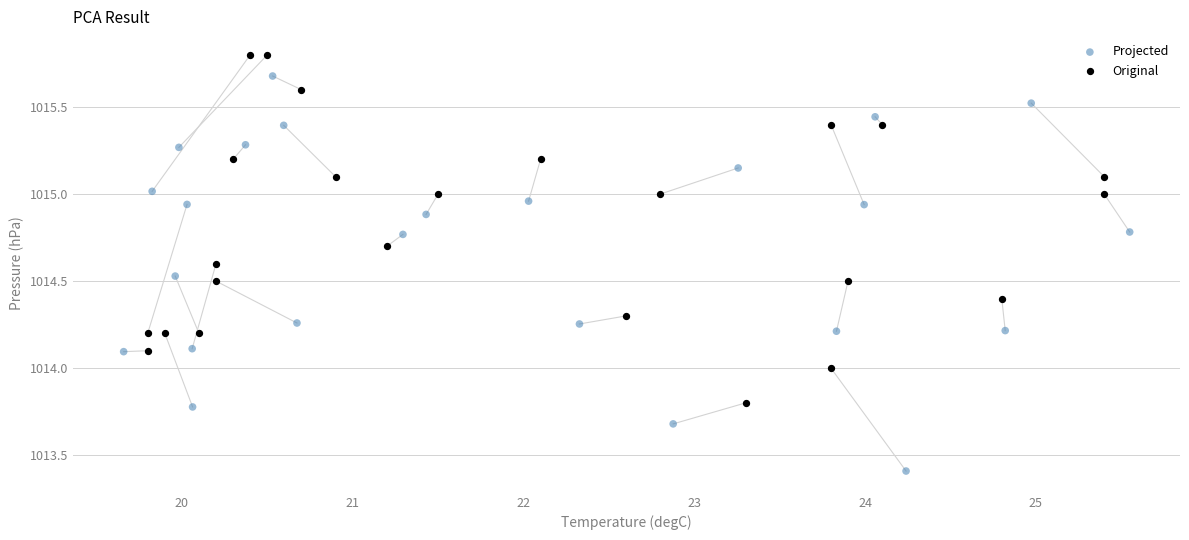

Which series reaches the maximum Y coordinate?

Original